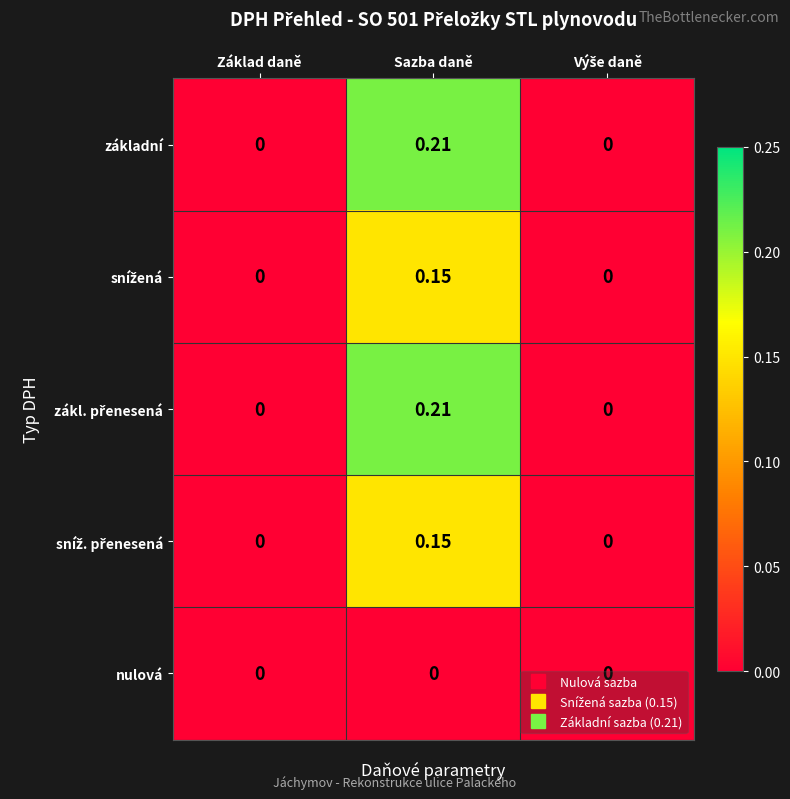

At which category is the sum across all series the highest?

Sazba daně